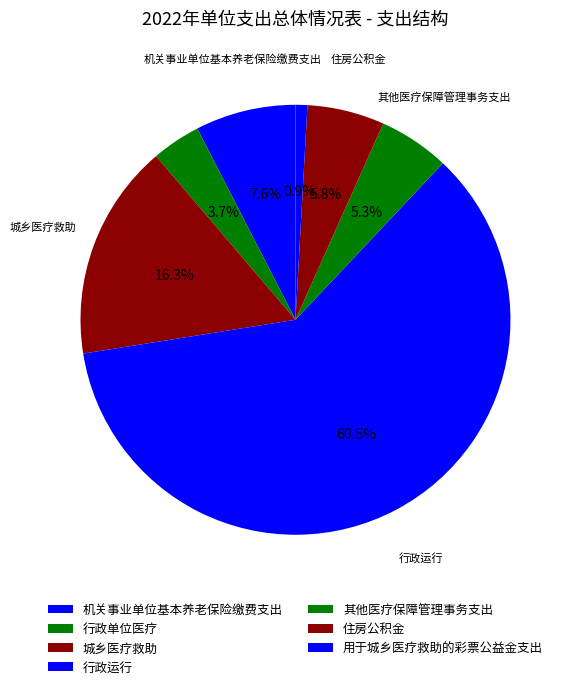

How many segments does this pie chart have?

7